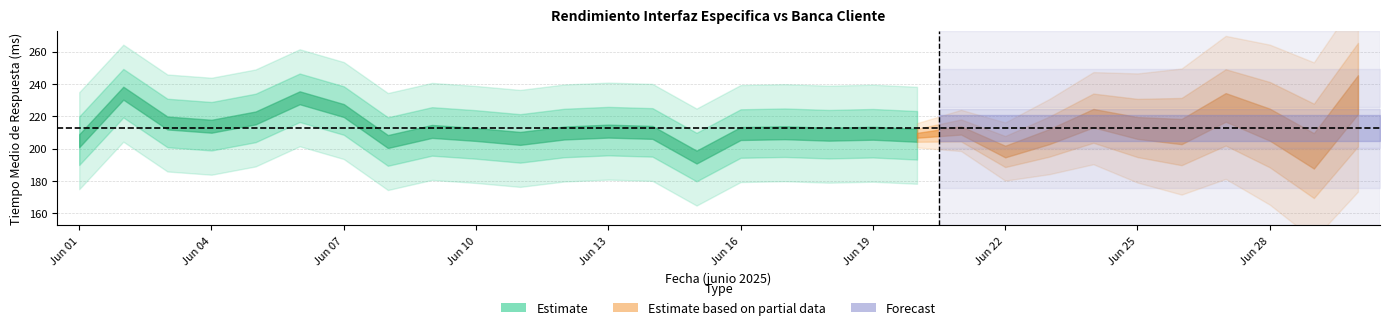

Where is the first local maximum for Informacion Cuentas App?

02